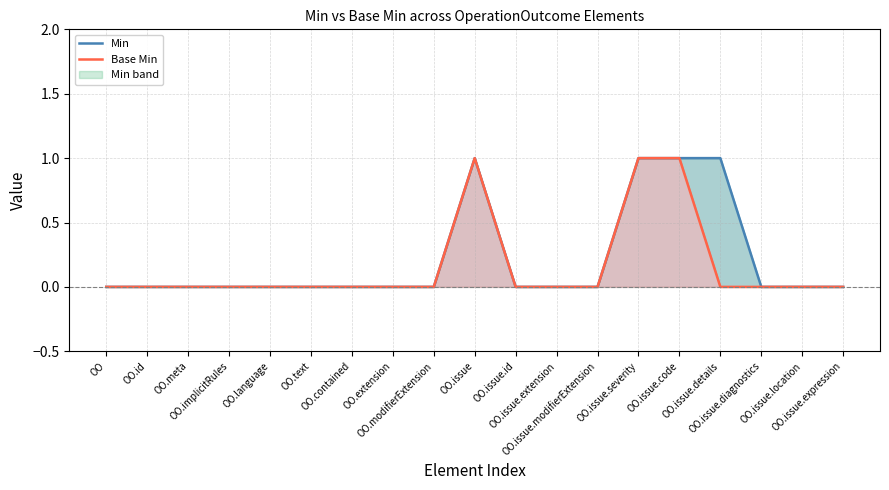

Is it true that Min equals 0 at OO.meta?

False